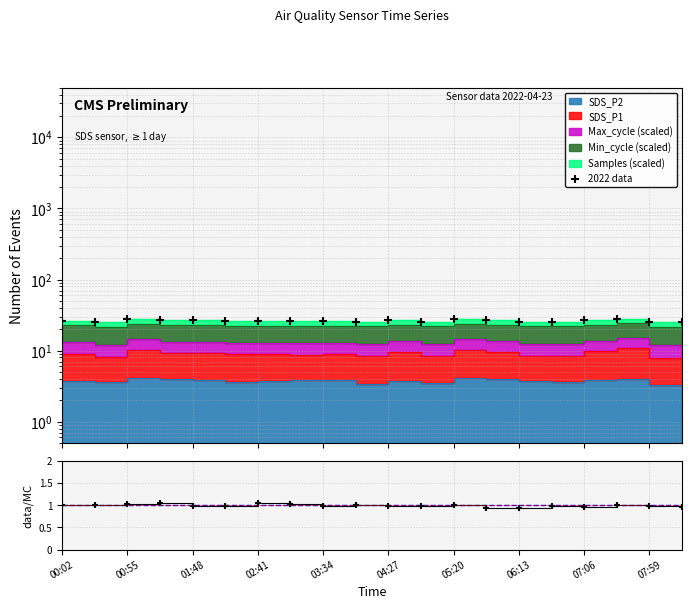

Which series has the largest total across all categories?

2022 data